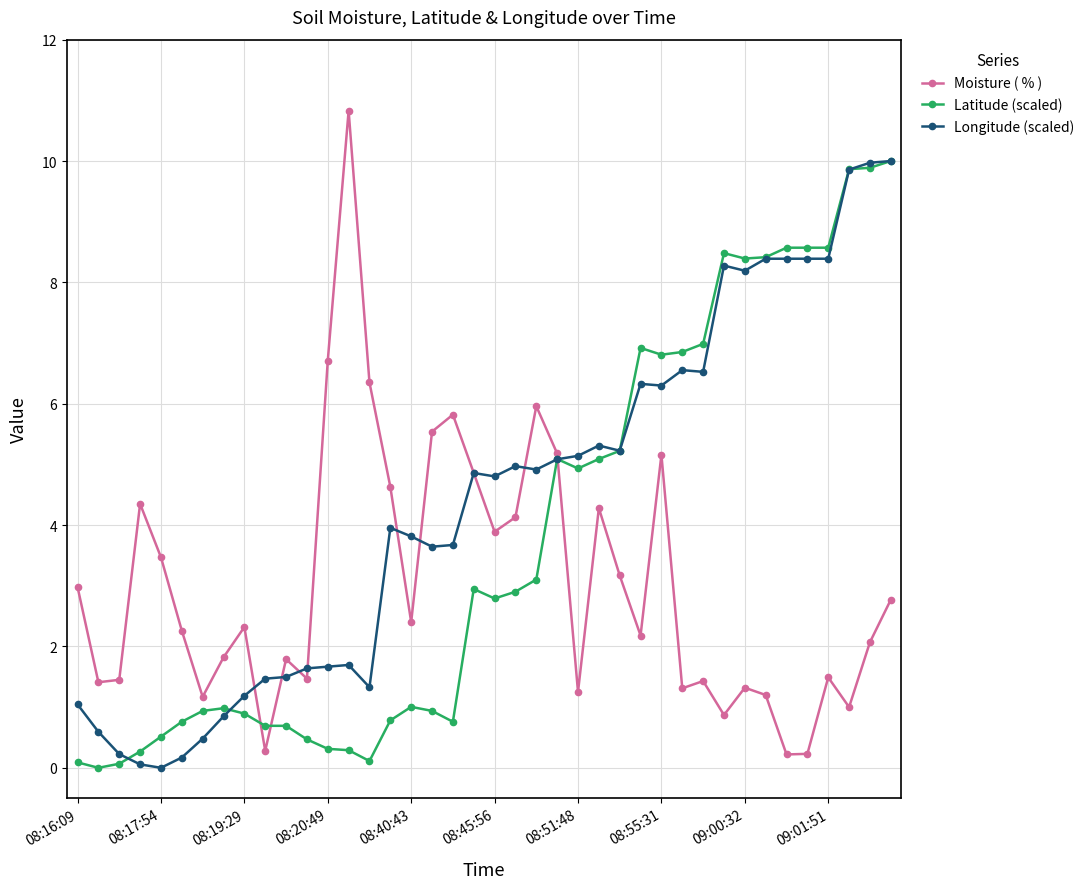

What is the maximum value for Moisture ( % )?

10.8